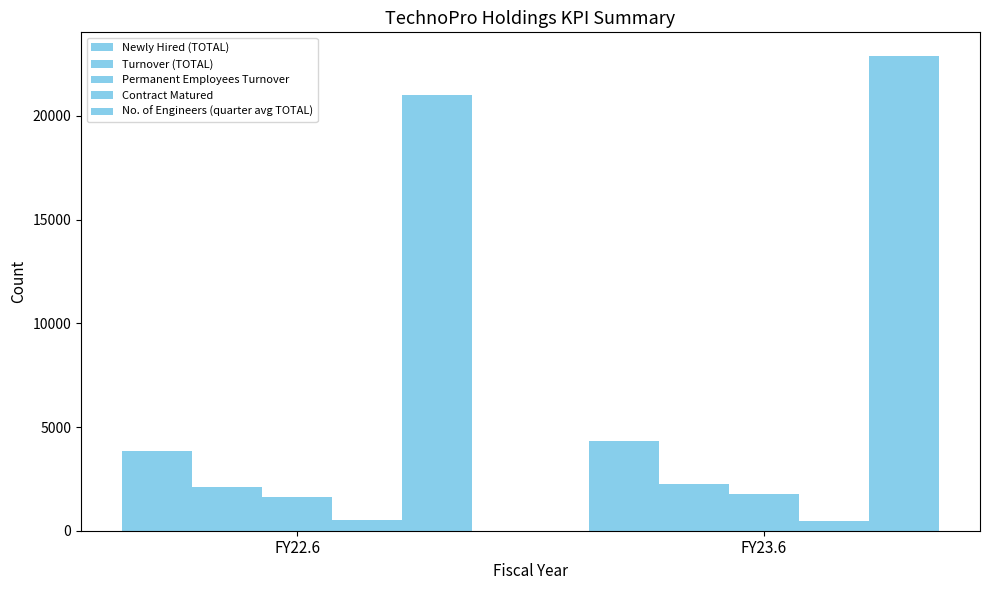

At which category is the sum across all series the highest?

FY23.6